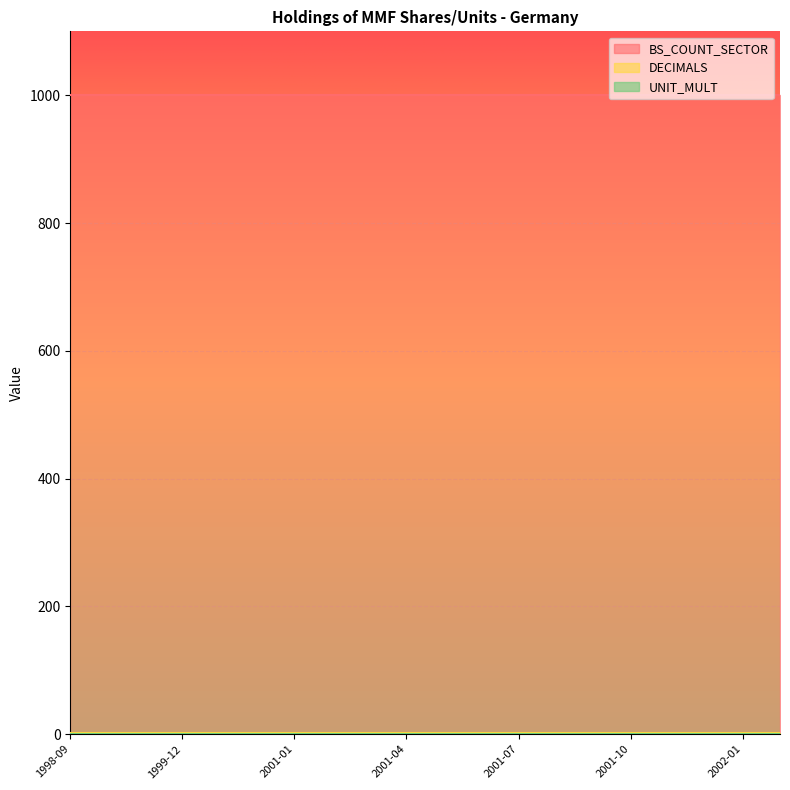

Where is BS_COUNT_SECTOR nearest to the value 1000?

1998-09